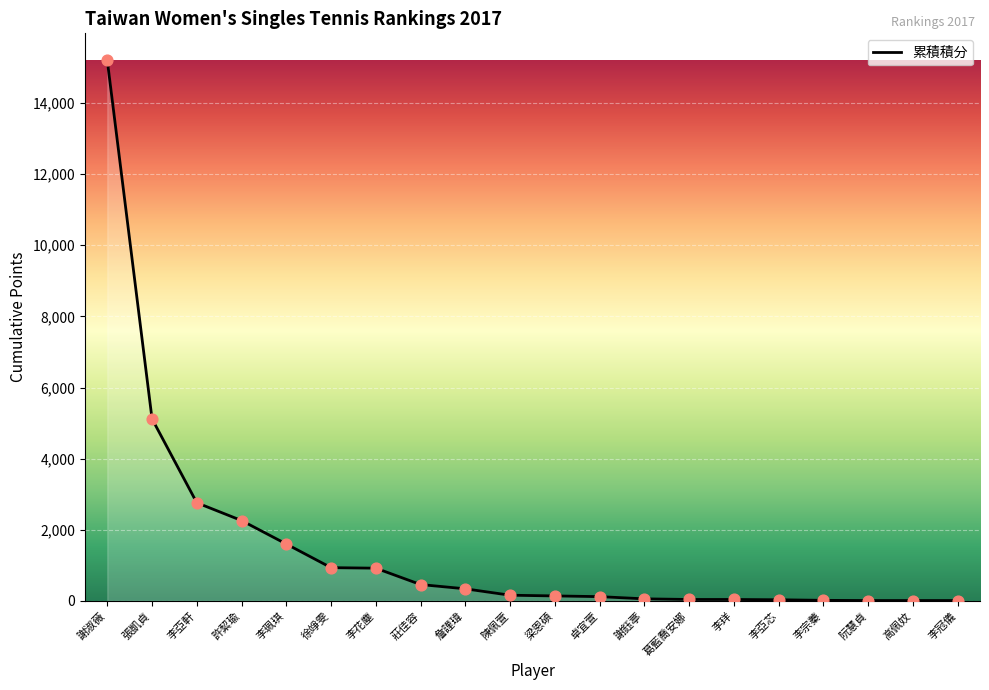

Which has a higher value, 徐竫雯 or 李珮琪?

李珮琪